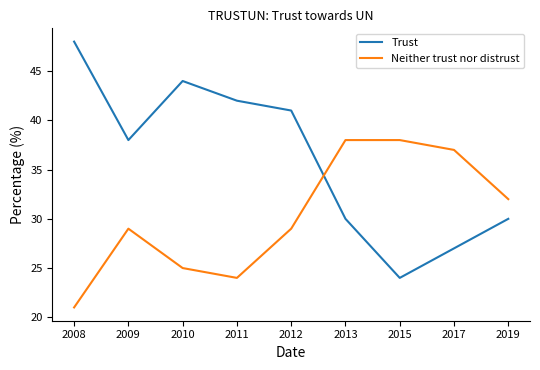

Where is Trust nearest to the value 36?

2009